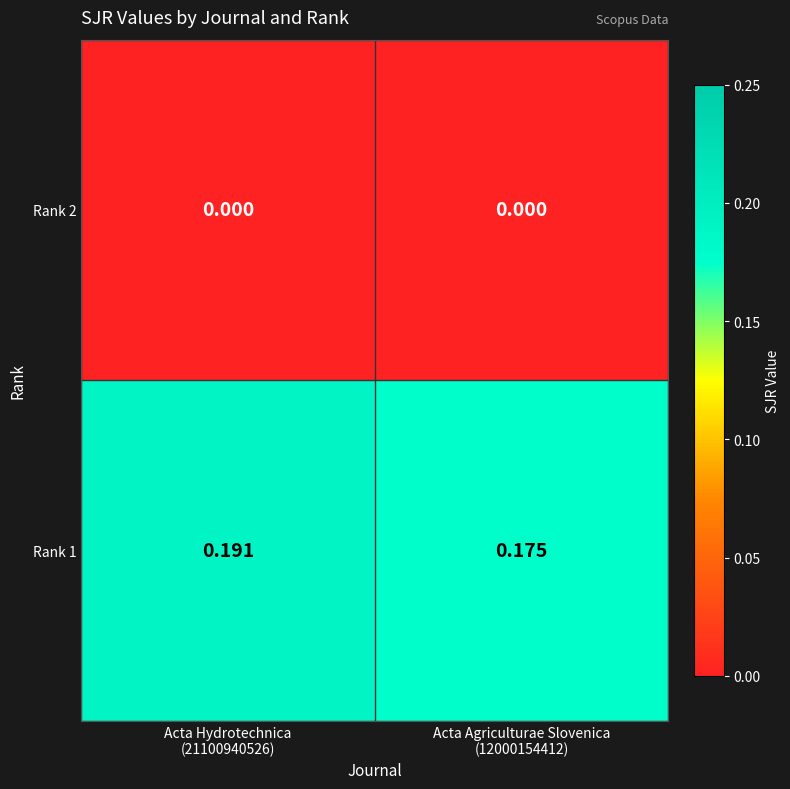

Reading right to left, extract all data points from this chart.

Rank 1: Acta Agriculturae Slovenica
(12000154412)=0.2	Acta Hydrotechnica
(21100940526)=0.2
Rank 2: Acta Agriculturae Slovenica
(12000154412)=0.0	Acta Hydrotechnica
(21100940526)=0.0